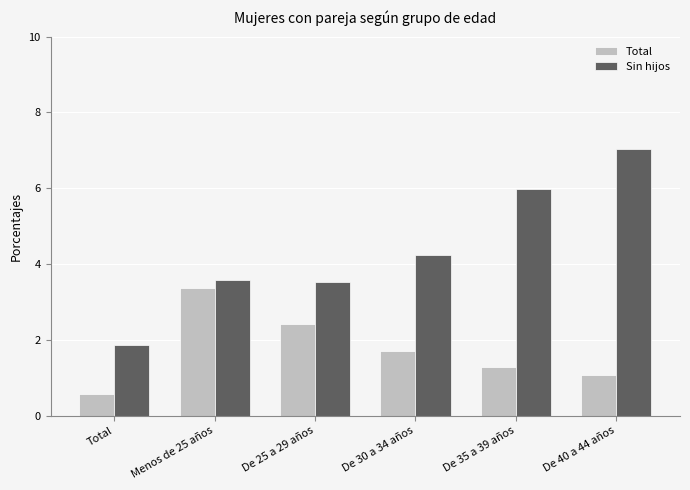

How many distinct data groups are displayed?

2